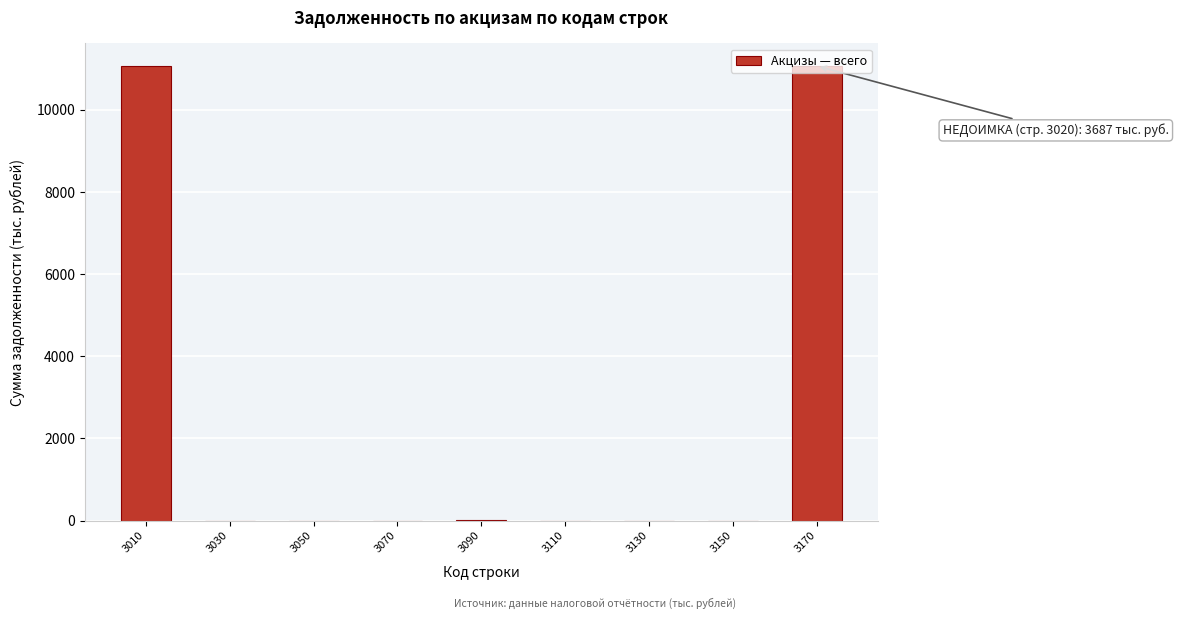

The value at 3070 is 0. True or false?

True